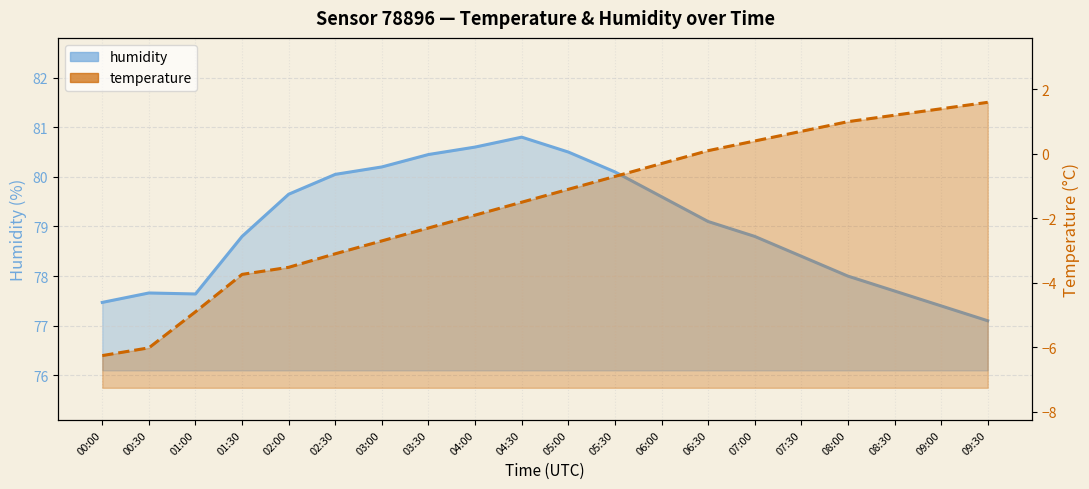

Does the chart display data point markers on the line(s)?

No